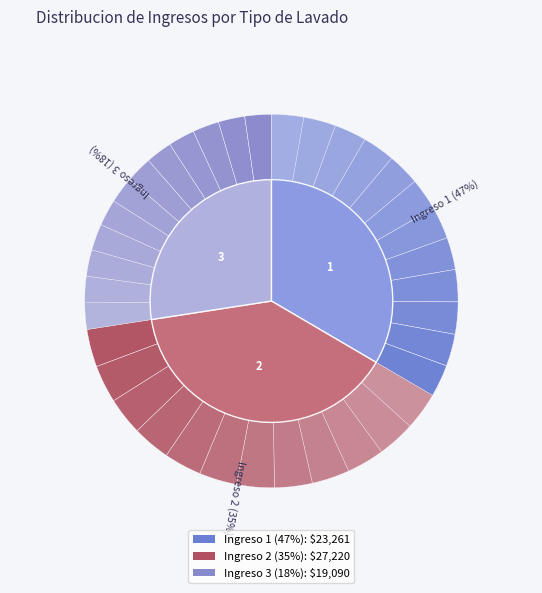

Approximately how many times larger is the value at Ingreso 3 (18%) compared to Ingreso 2 (35%)?

0.7